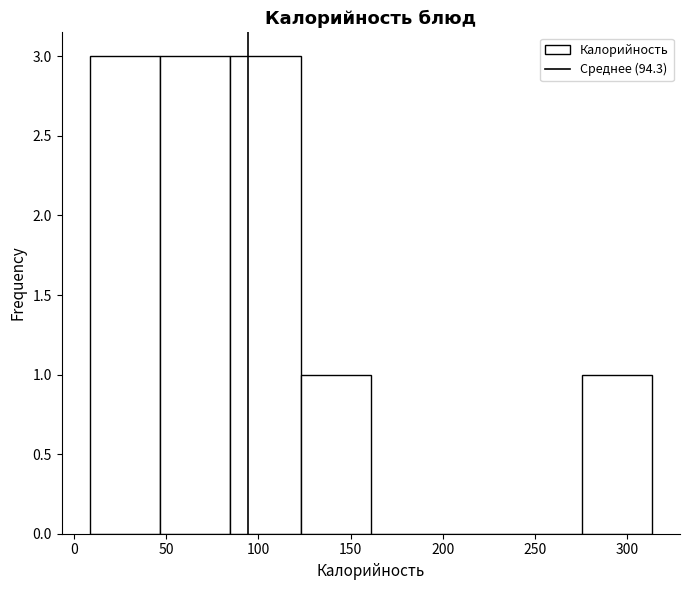

Reading left to right, list every bar in this chart as the range it spans on the x-axis followed by its height. Neither the bar edges nor the heights are printed on the chart, so give them approximately, as read against the axes.

10 to 45: 3
45 to 85: 3
85 to 125: 3
125 to 160: 1
160 to 200: 0
200 to 235: 0
235 to 275: 0
275 to 315: 1